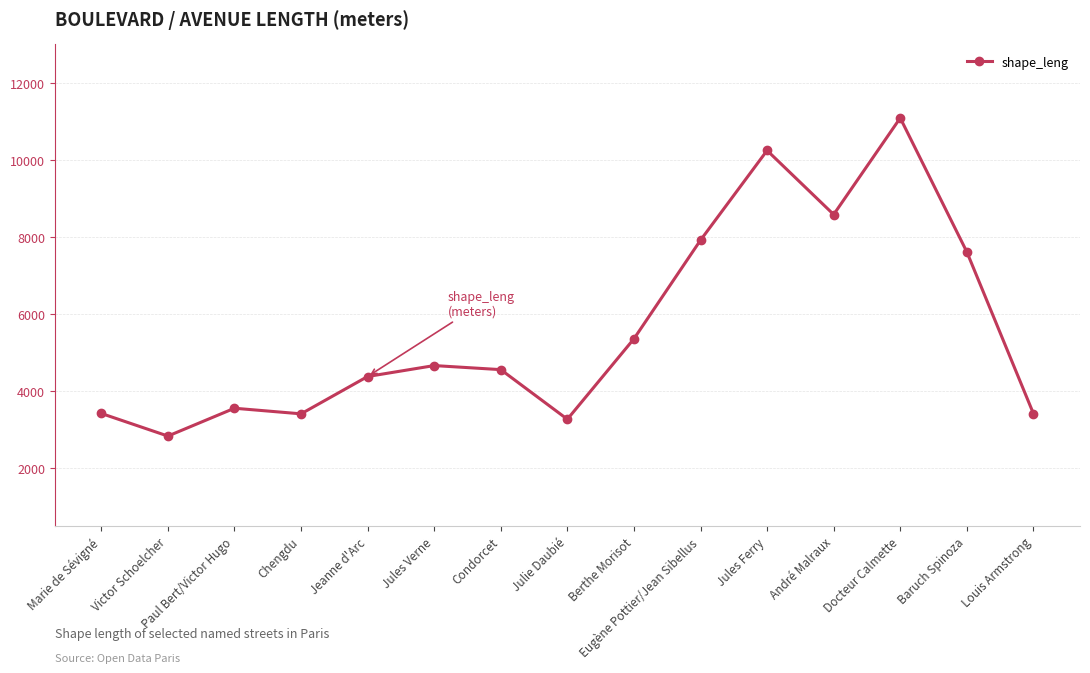

How many data points are less than 4561?

7